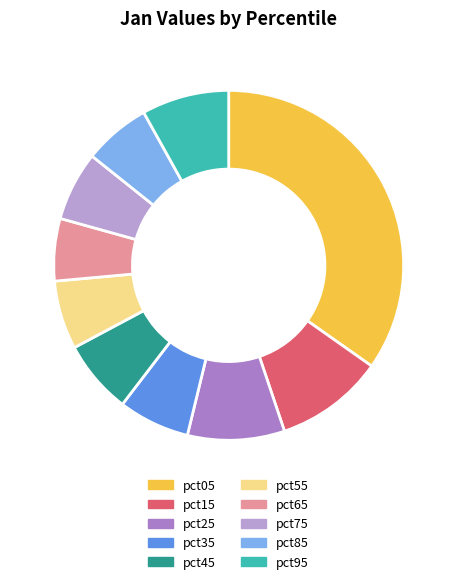

Is it true that pct95 is 17% of the pie?

False